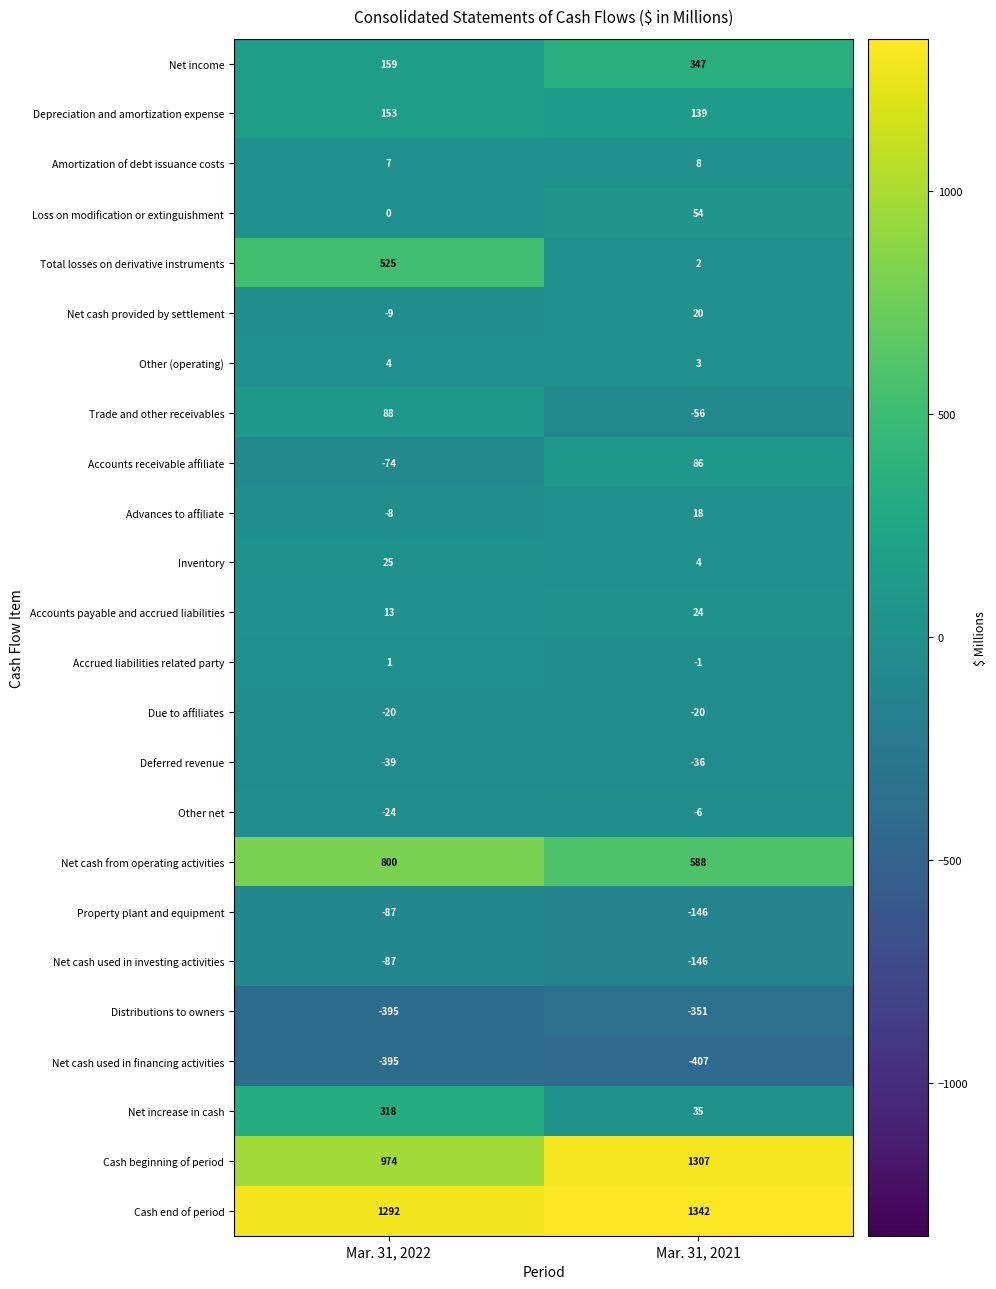

The value of Net cash provided by settlement at Mar. 31, 2021 is 20. True or false?

True